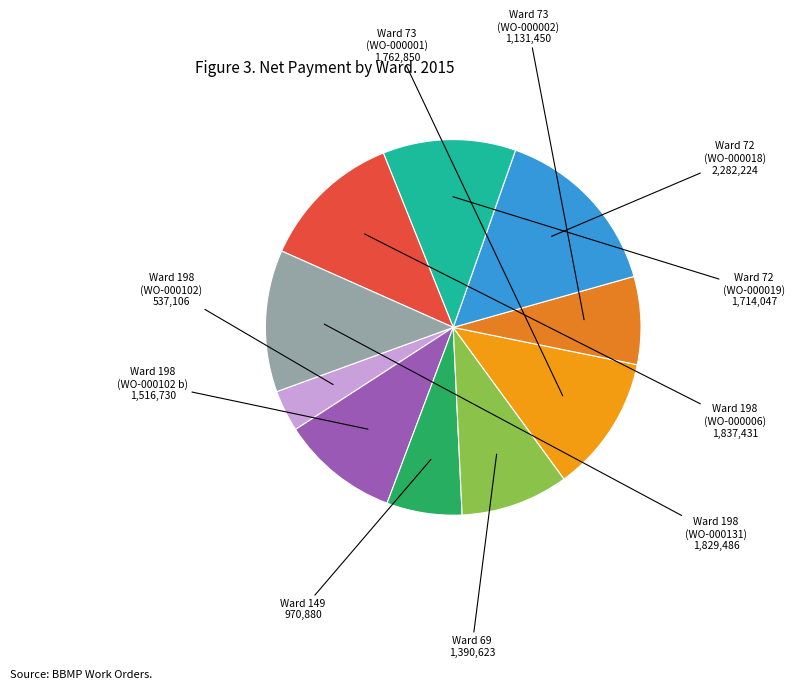

Do Ward 198 (WO-000102) and Ward 198 (WO-000006) together represent more than half of the pie?

No